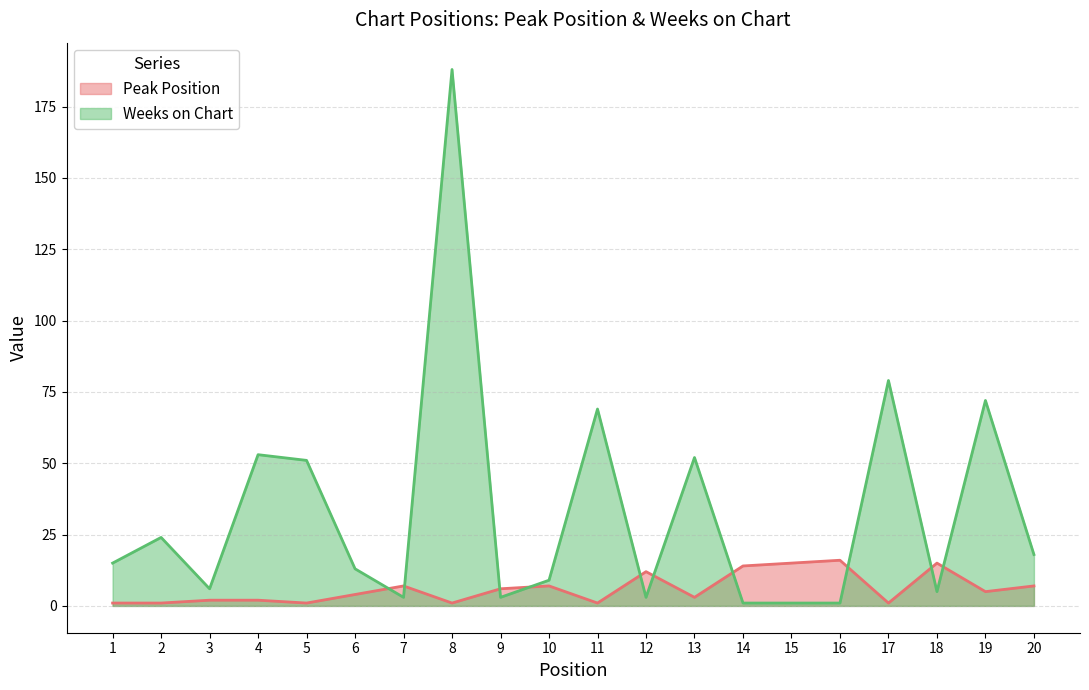

What is the minimum value for Weeks on Chart?

1